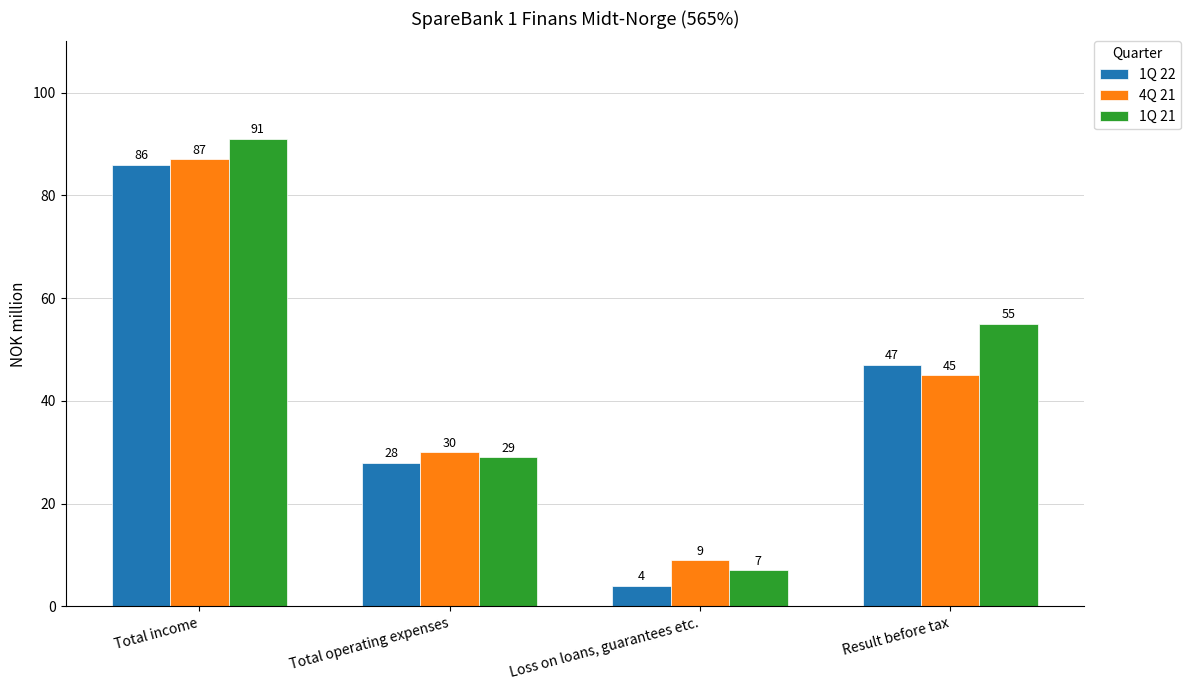

Which series has the largest total across all categories?

1Q 21